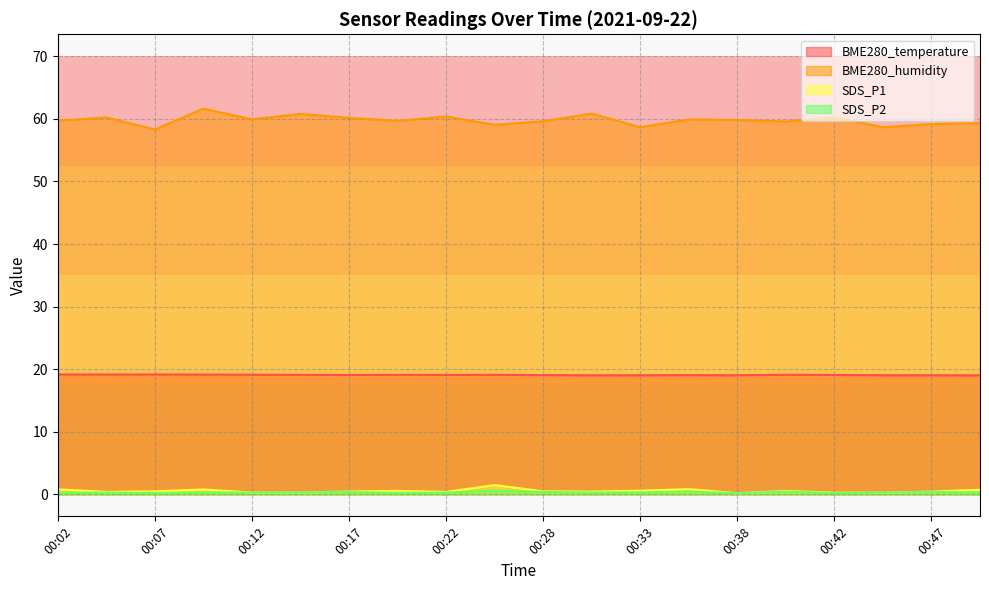

What are all the series names shown in the legend?

BME280_temperature, BME280_humidity, SDS_P1, SDS_P2